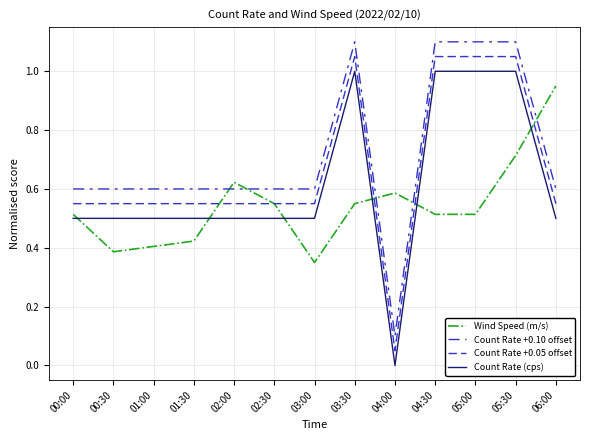

Is this an area chart (filled region under the line)?

No